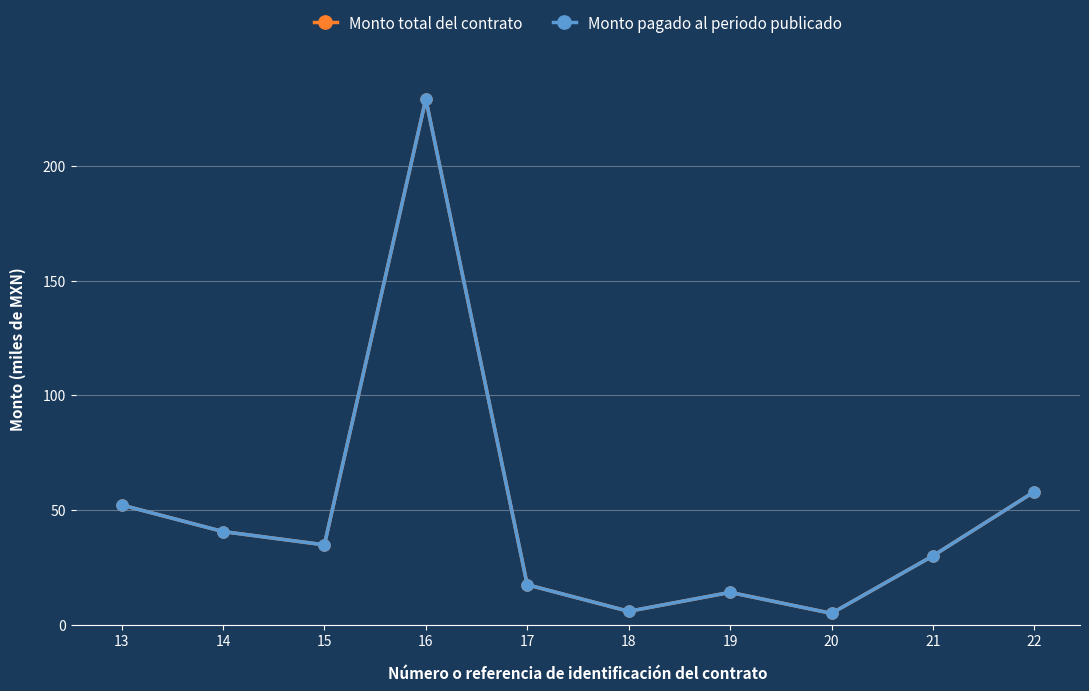

The value of Monto total del contrato at 18 is 1.6. True or false?

False